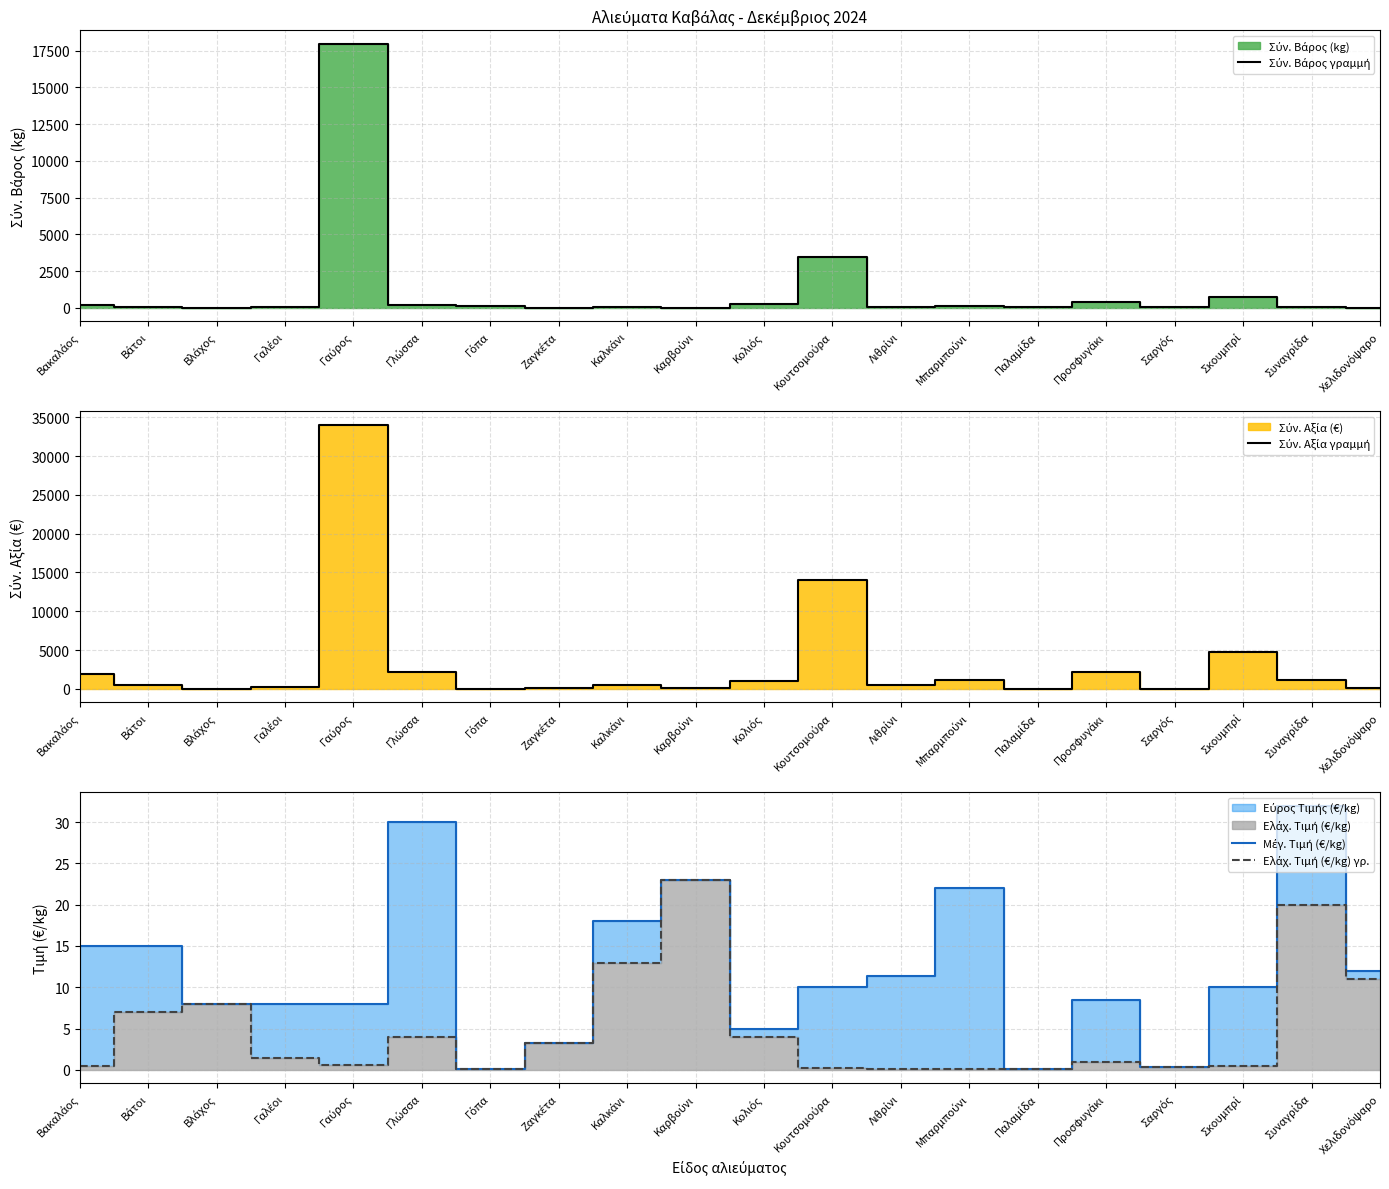

Where is Σύν. Βάρος γραμμή nearest to the value 8994?

Κουτσομούρα